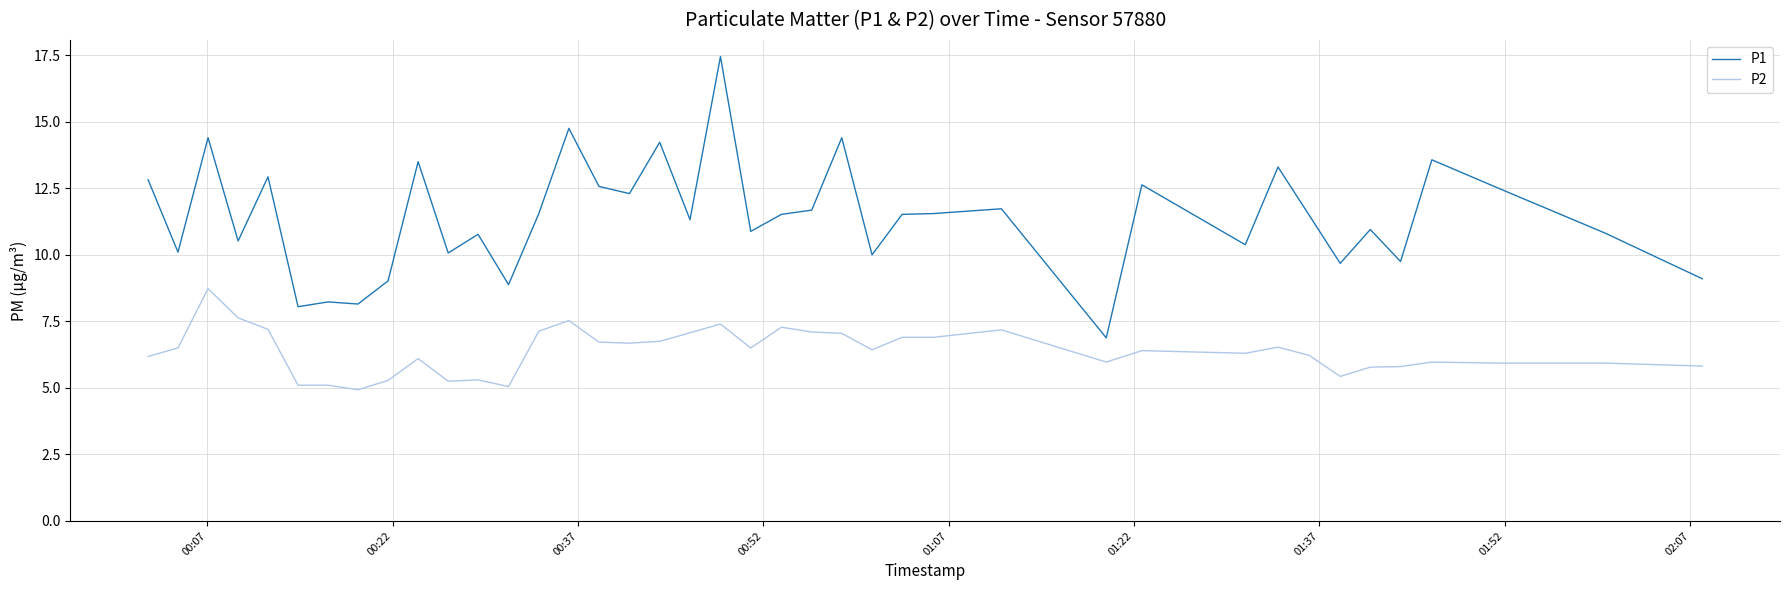

Rank the series by their average value, from lowest to highest.

P2, P1